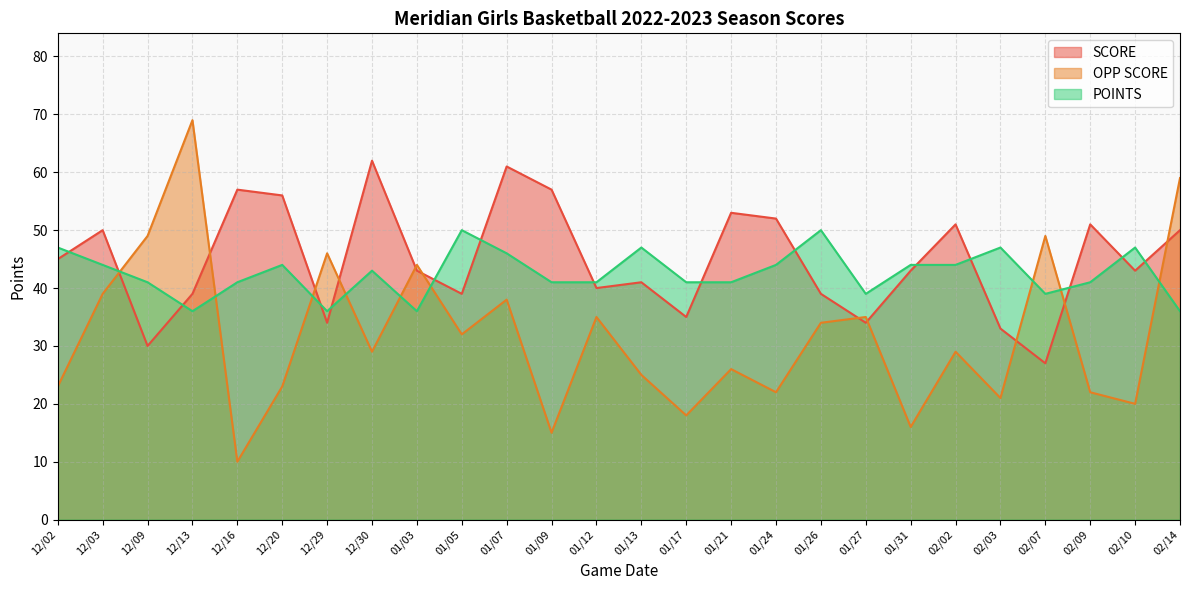

What is the label of the 5th point from the left?

12/16